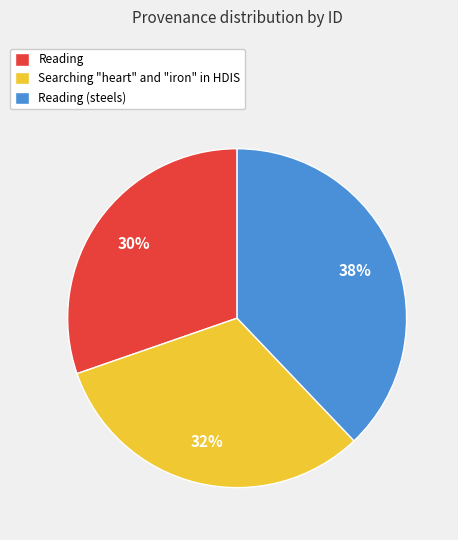

Approximately how many times larger is the value at Reading compared to Reading (steels)?

0.8